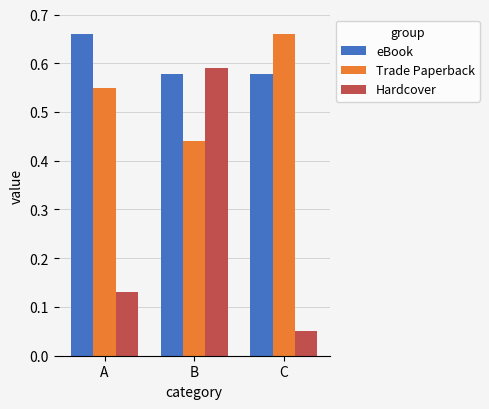

Rank the series at C from highest to lowest value.

Trade Paperback, eBook, Hardcover